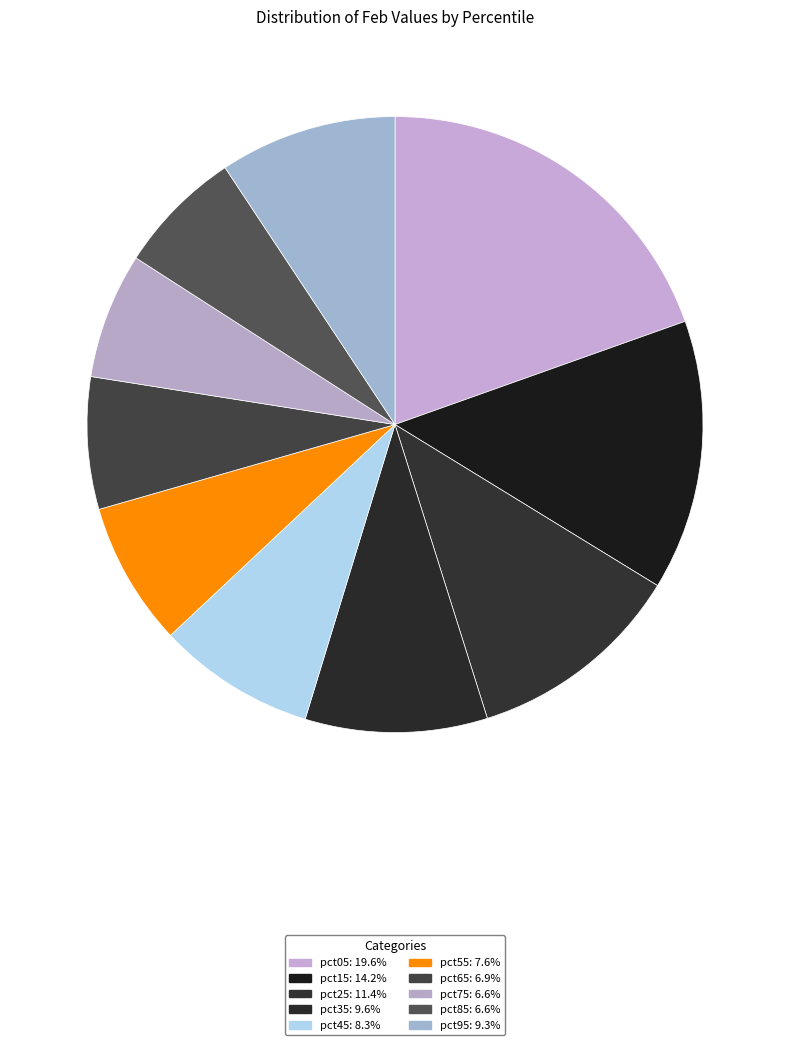

Is it true that pct95 is 1% of the pie?

False